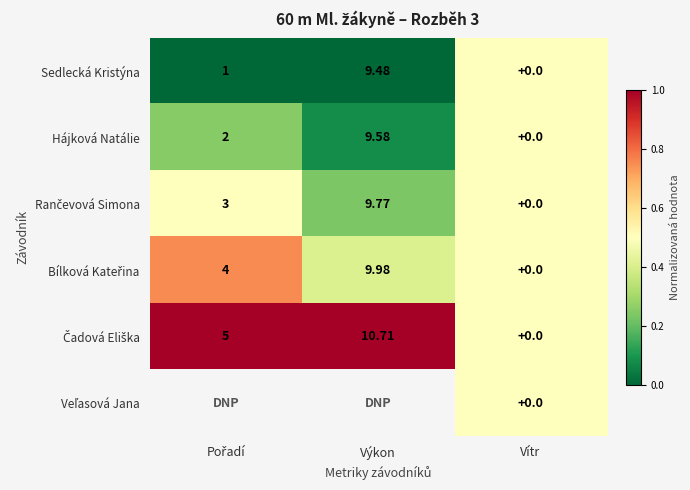

At Výkon, list the series in order from smallest to largest.

Sedlecká Kristýna, Hájková Natálie, Rančevová Simona, Bílková Kateřina, Čadová Eliška, Veľasová Jana